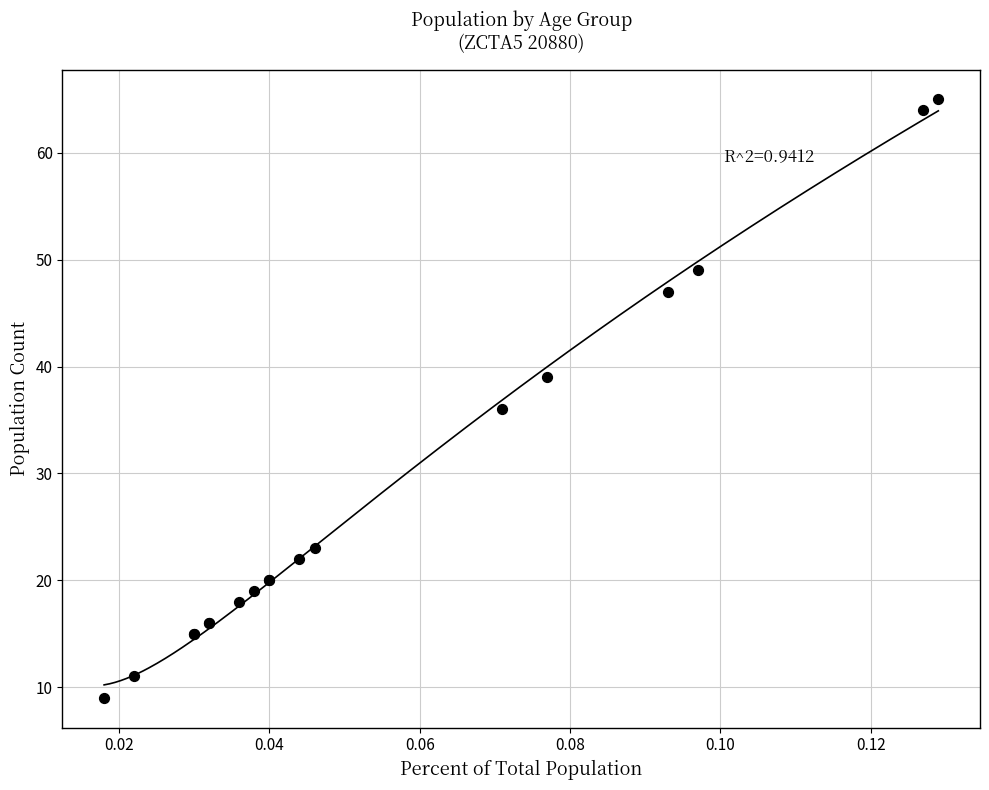

What Y value in the scatter plot is closest to 37?

36